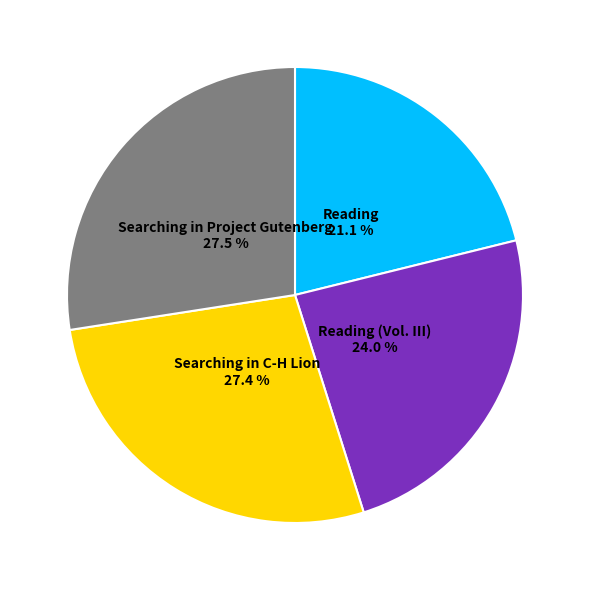

Is the sum of Searching in C-H Lion and Searching in Project Gutenberg greater than half?

Yes